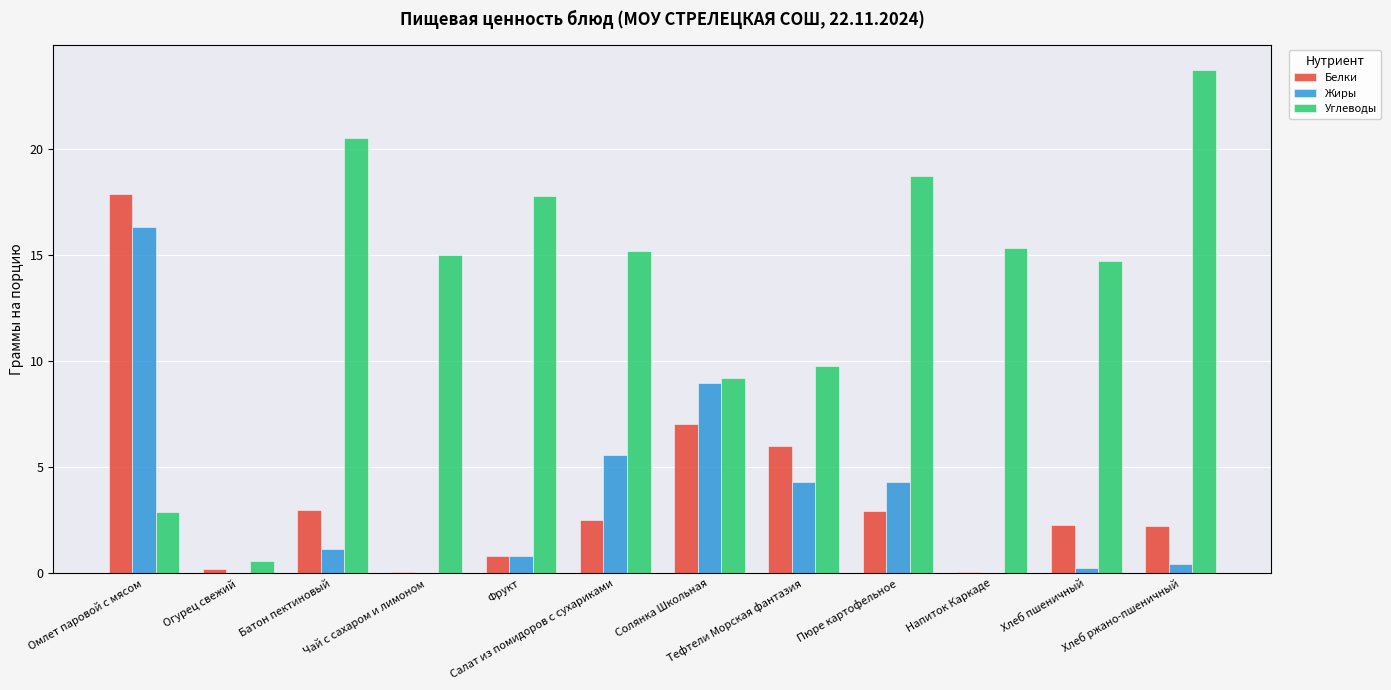

What is the spread (max minus min) of values at Батон пектиновый?

19.4